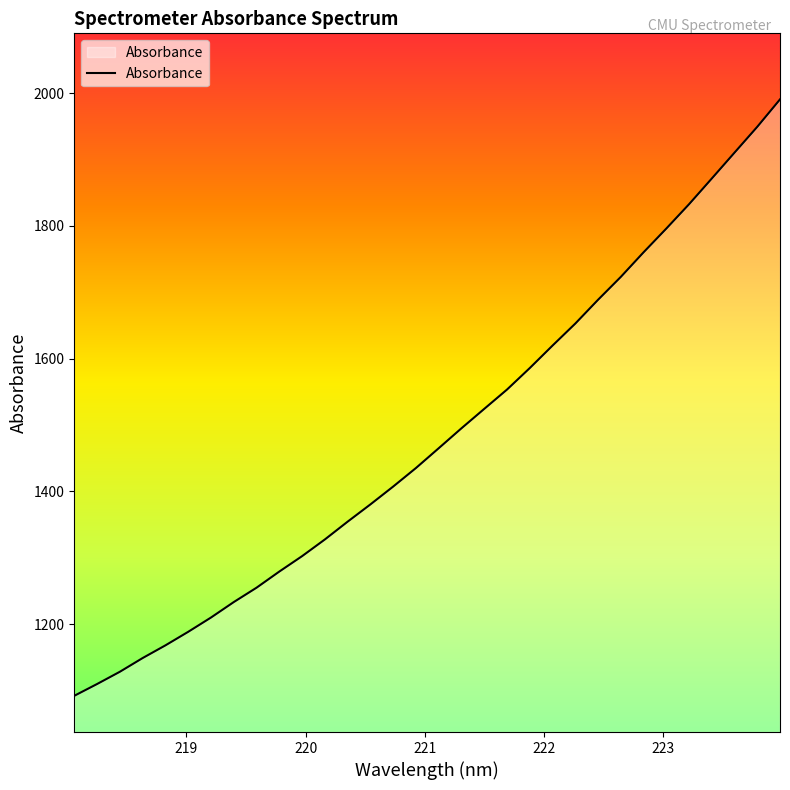

What is the difference between the maximum and second lowest values?

880.8